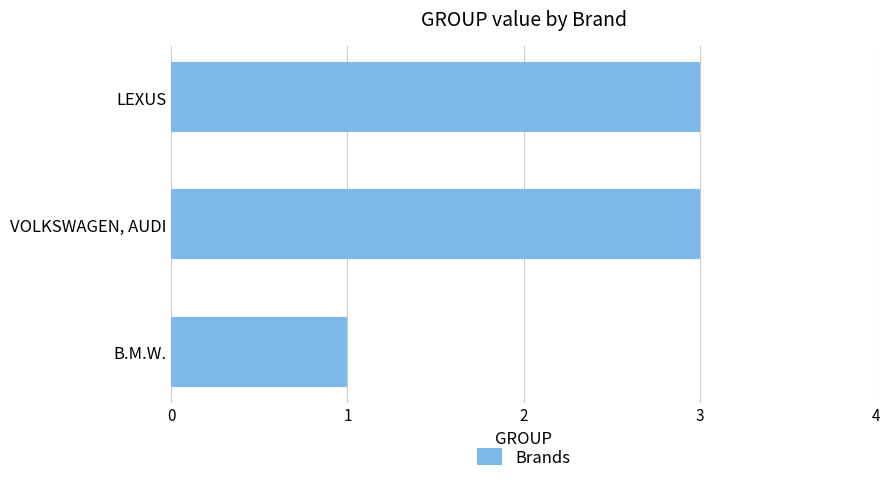

Read the value at VOLKSWAGEN, AUDI.

3